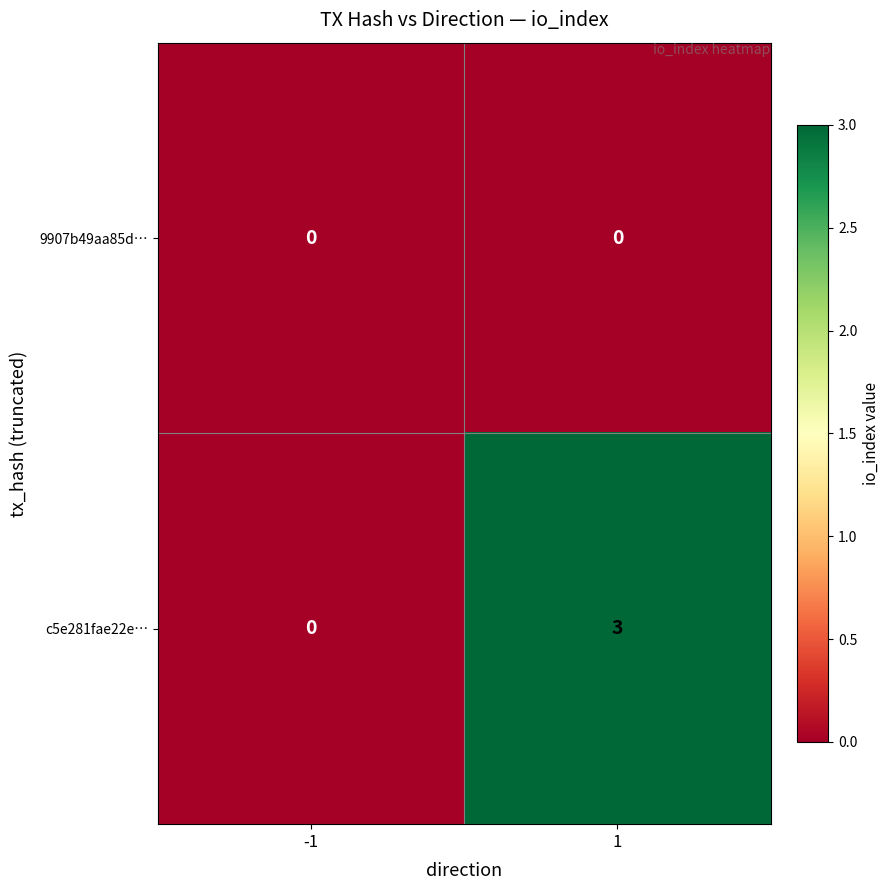

Is it true that c5e281fae22e… equals 0 at -1?

True